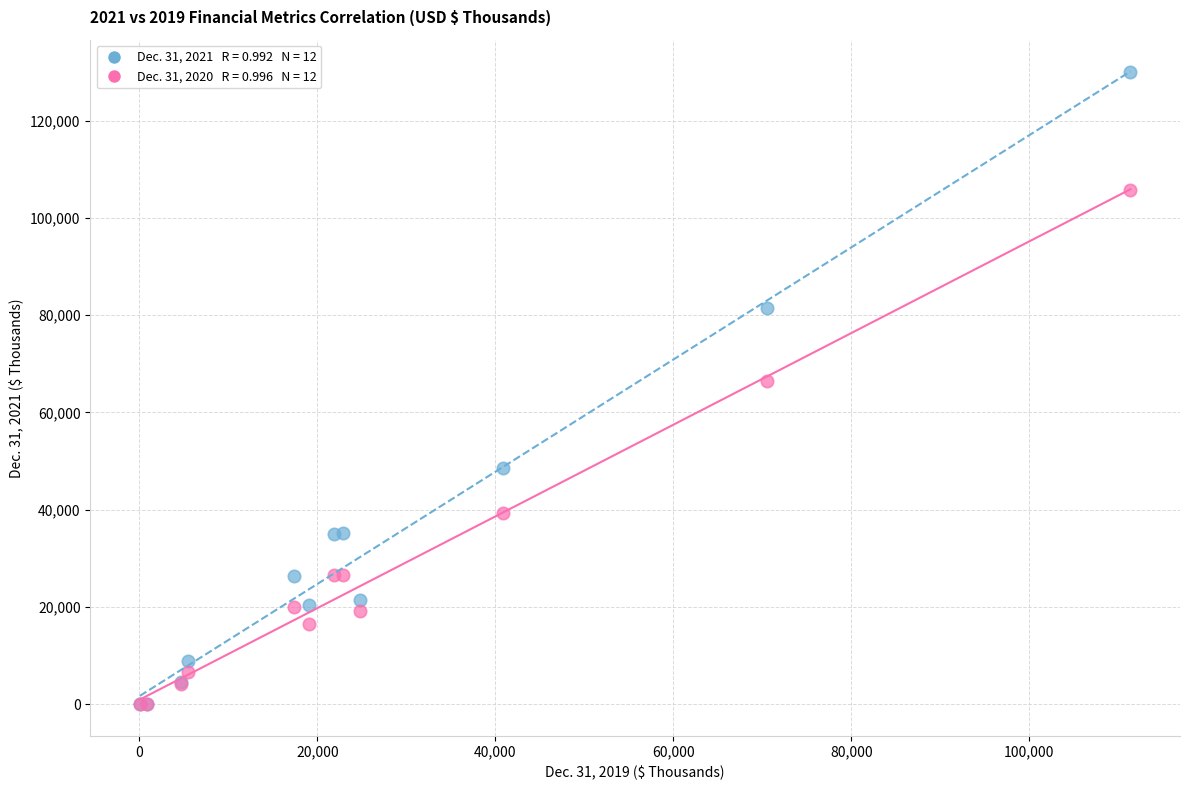

Across all series, what Y value is closest to 64979?

66550